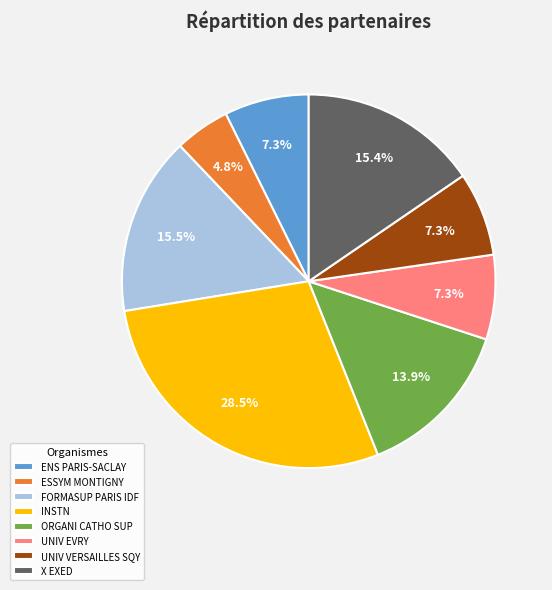

How many segments does this pie chart have?

8